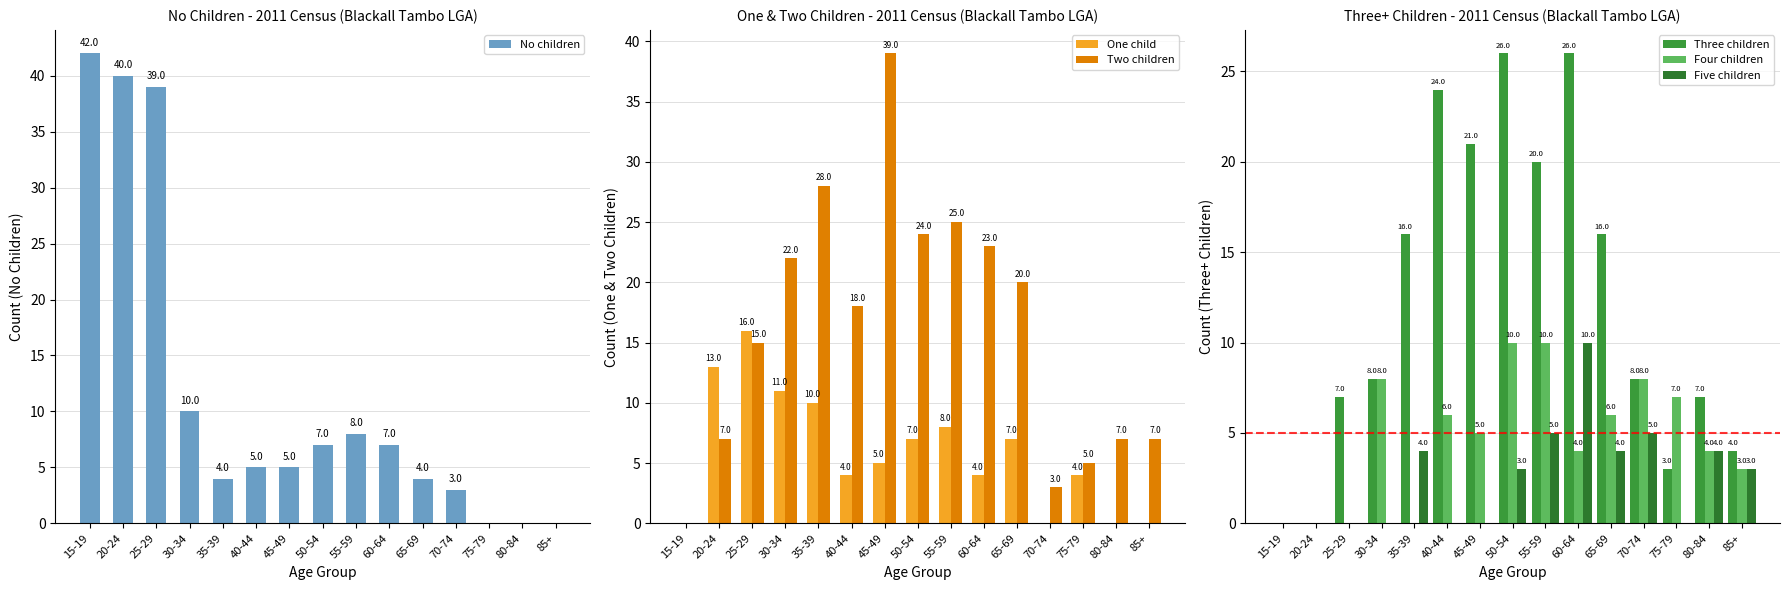

What is the difference between the second highest and second lowest values in the No children series?

40